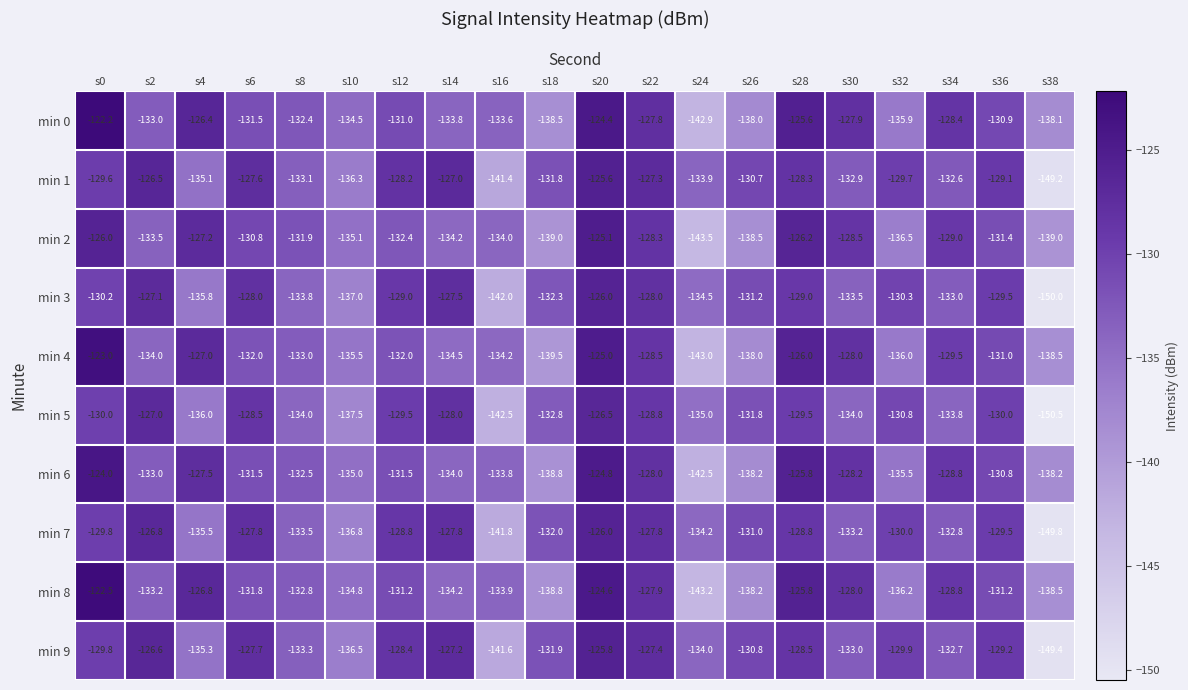

What is the minimum value shown in the chart?

-150.5